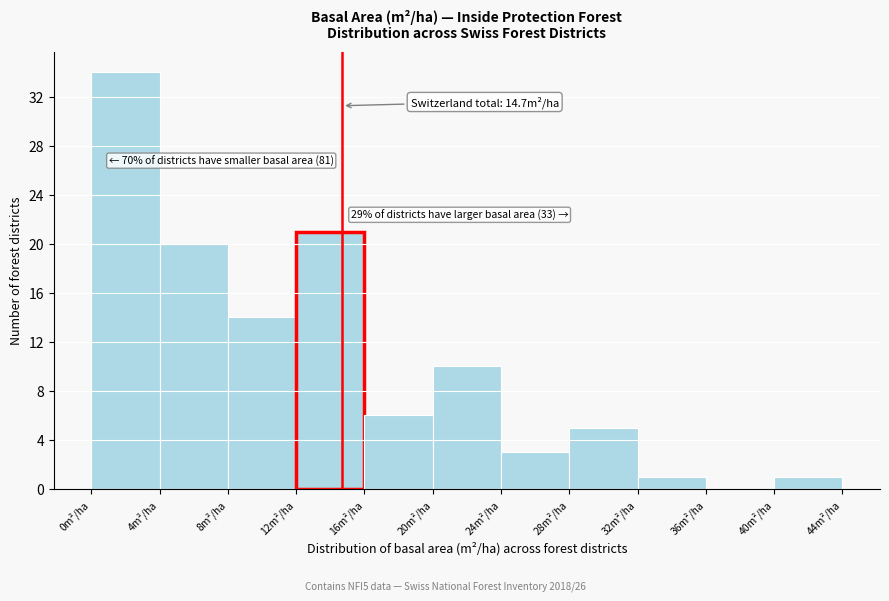

Which range on the x-axis has the tallest bar?

0 to 4